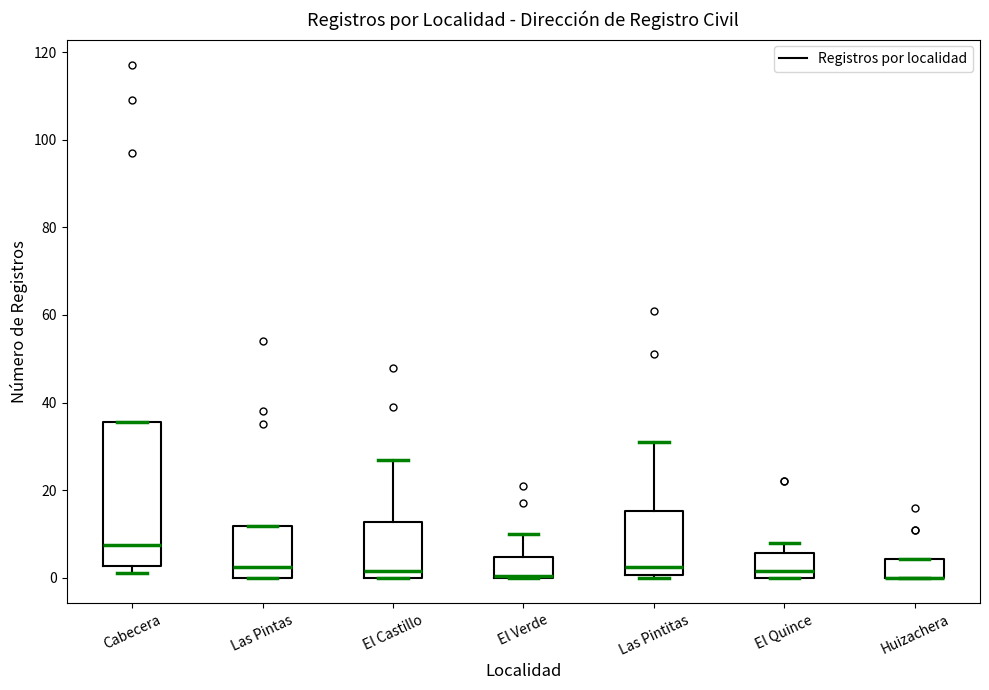

Comparing the boxes themselves (not the whiskers), which one is the tallest?

Cabecera